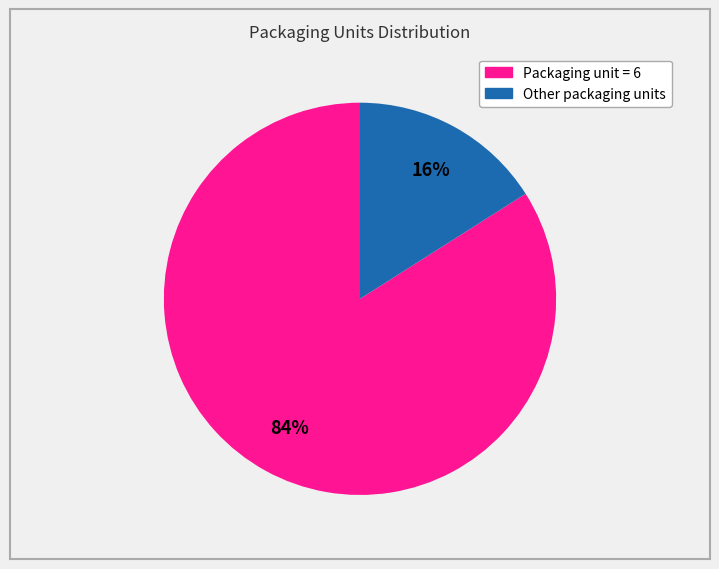

To the nearest percent, what is the difference between the largest and smallest slice percentages?

68%